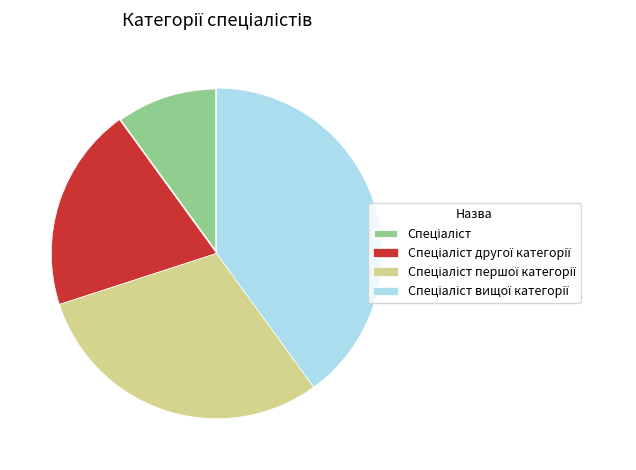

Is there a majority slice in this chart?

No